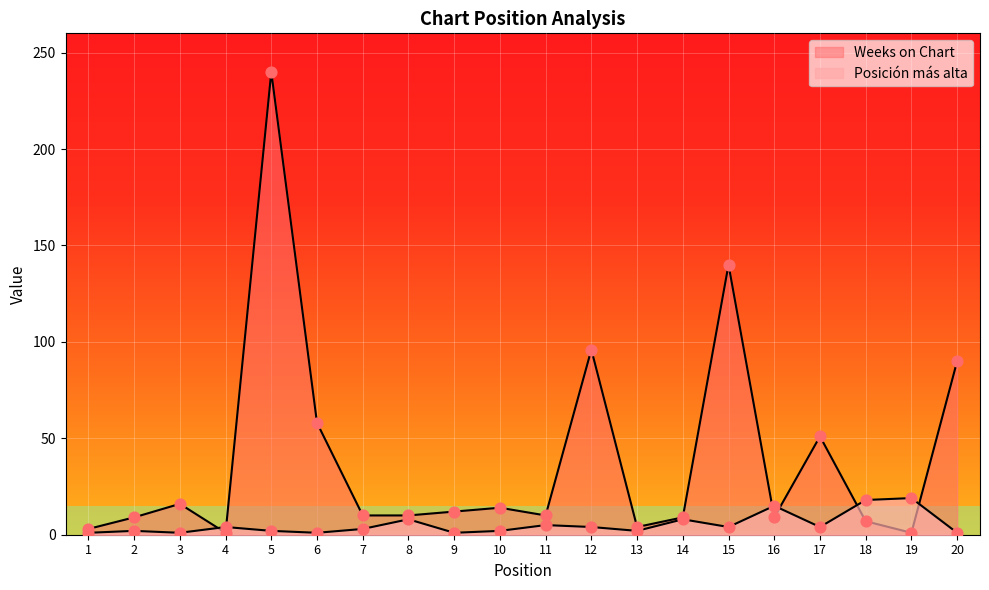

Which series has the largest total across all categories?

Weeks on Chart